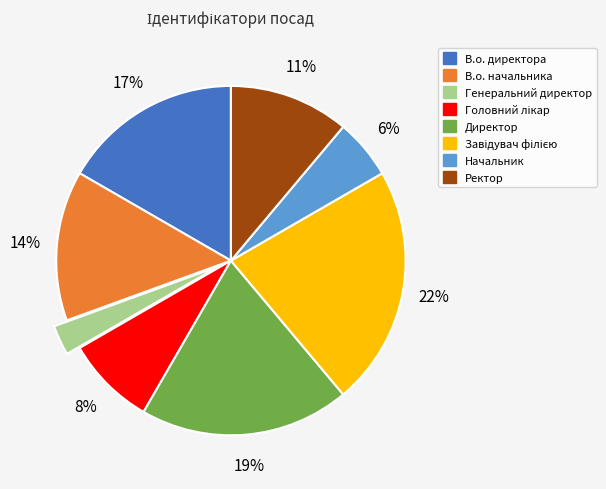

Is the sum of Генеральний директор and В.о. начальника greater than half?

No